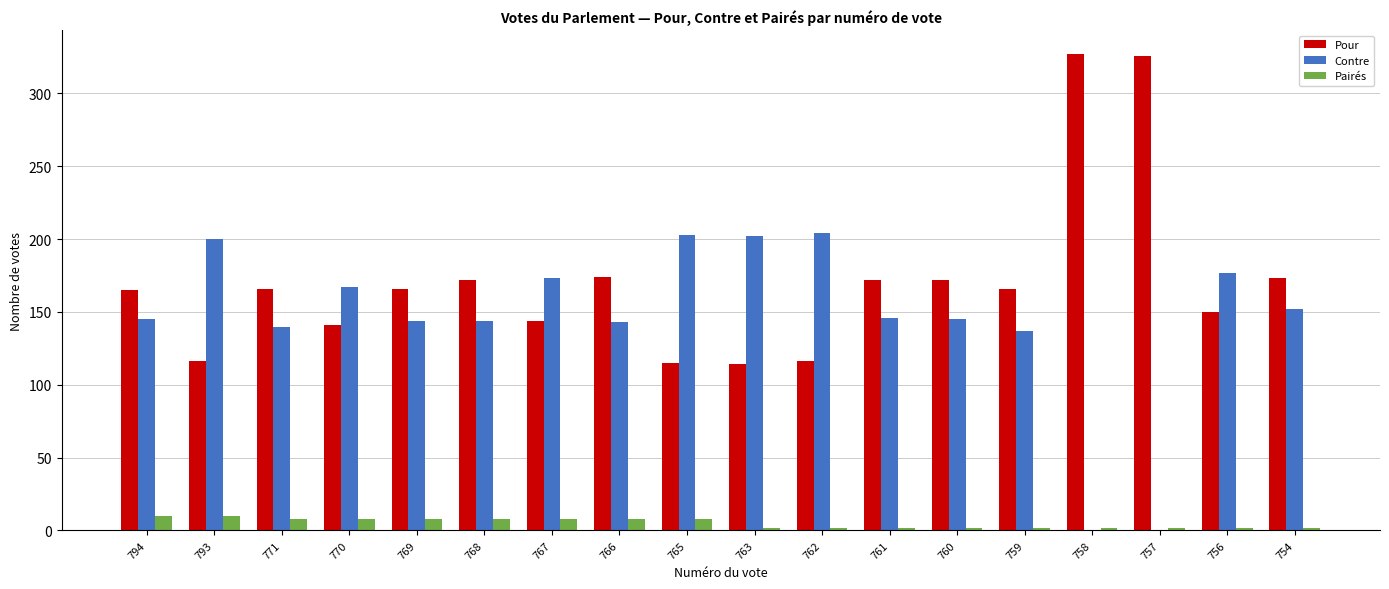

Which series has the largest range (max minus min)?

Pour